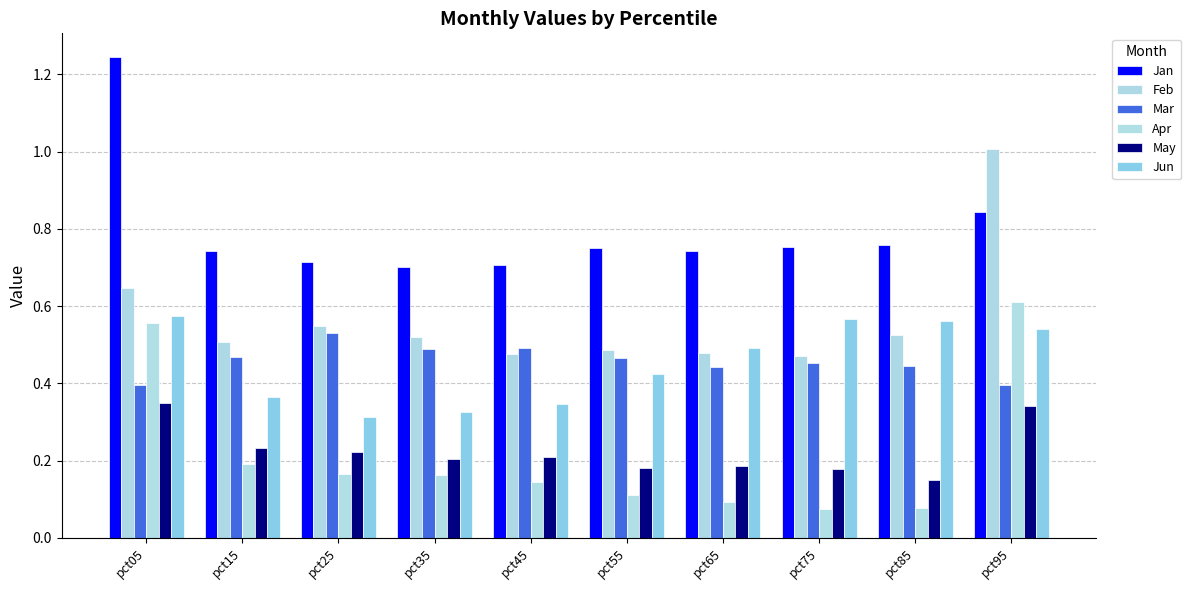

Rank the series at pct65 from lowest to highest value.

Apr, May, Mar, Feb, Jun, Jan